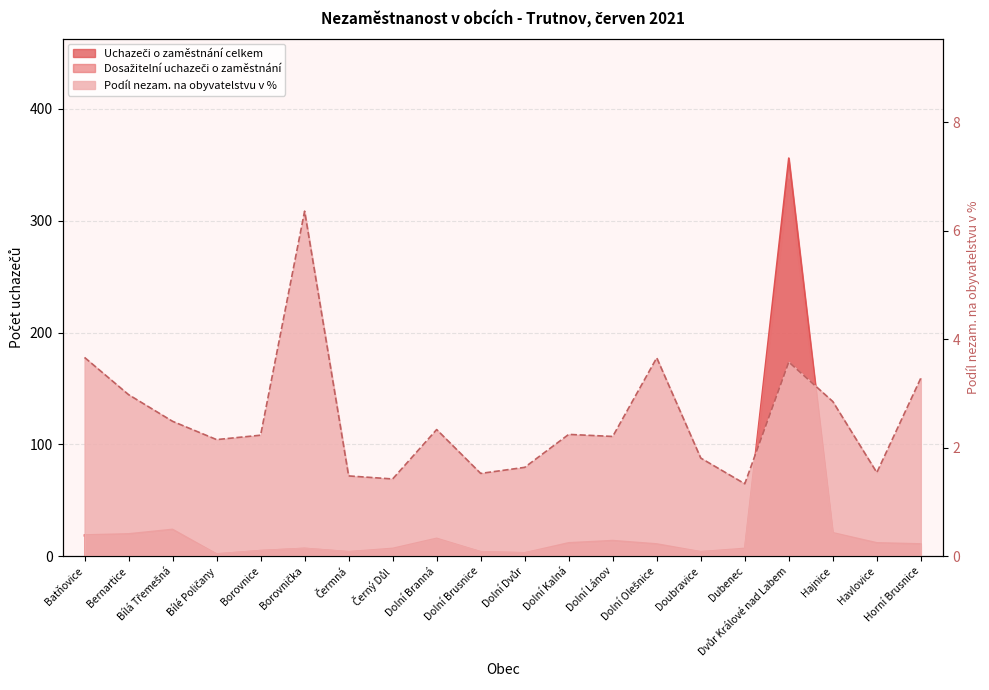

What is the sum of the Dosažitelní uchazeči o zaměstnání values at Dolní Lánov and Černý Důl?

17.0